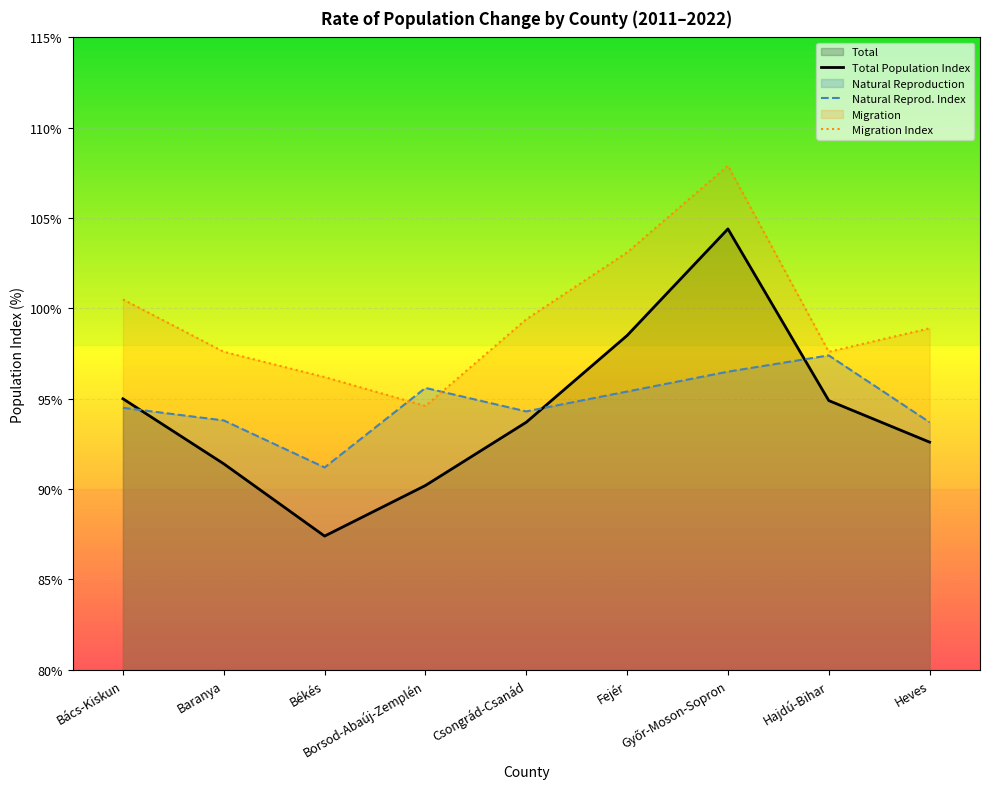

The value at Csongrád-Csanád is 93.7. True or false?

True